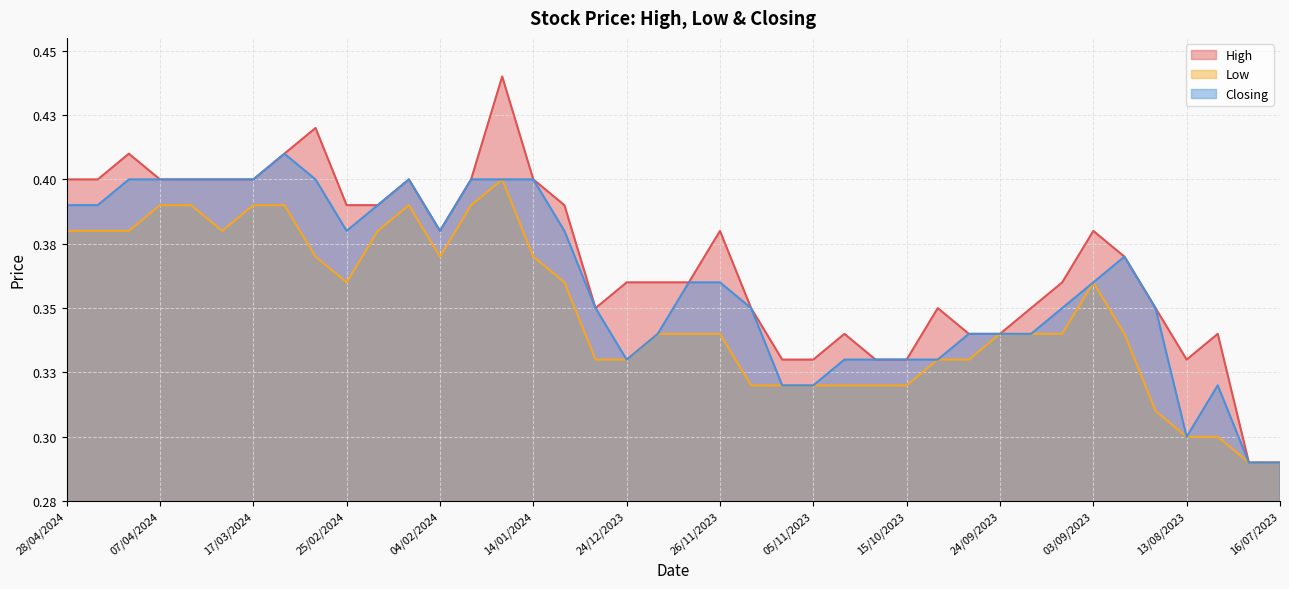

At which category is the sum across all series the highest?

21/01/2024